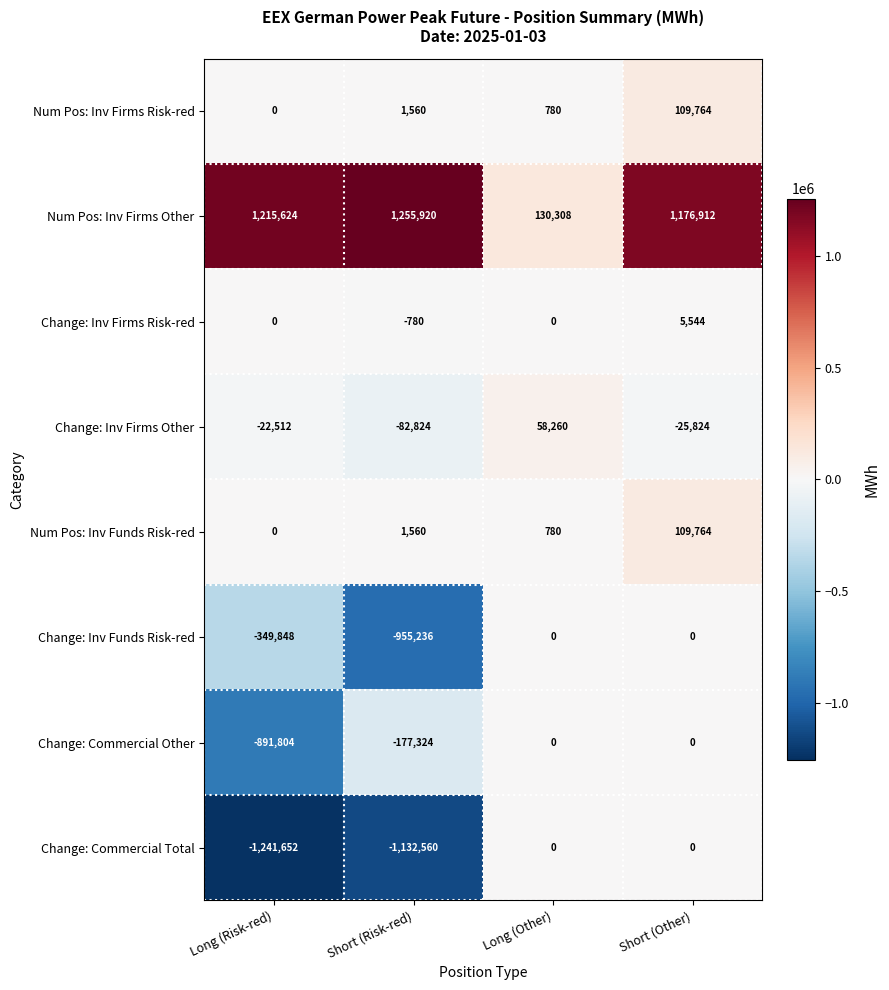

Is the value of Change: Inv Funds Risk-red at Long (Other) greater than the value of Change: Inv Firms Risk-red at Short (Risk-red)?

Yes